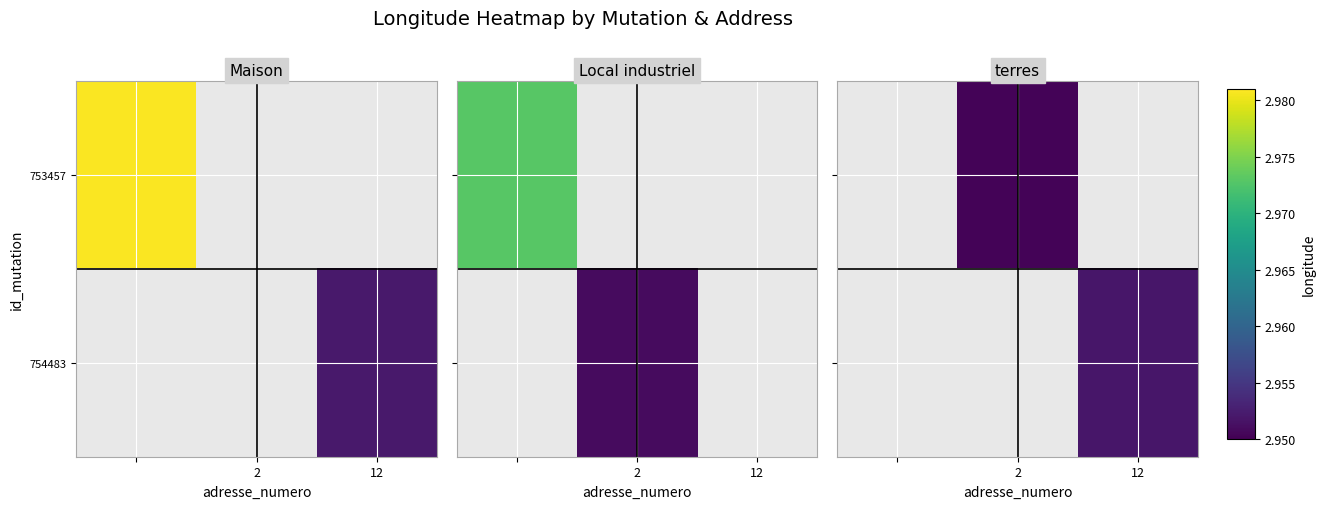

The value of 753457 at 2 is 0.8. True or false?

False